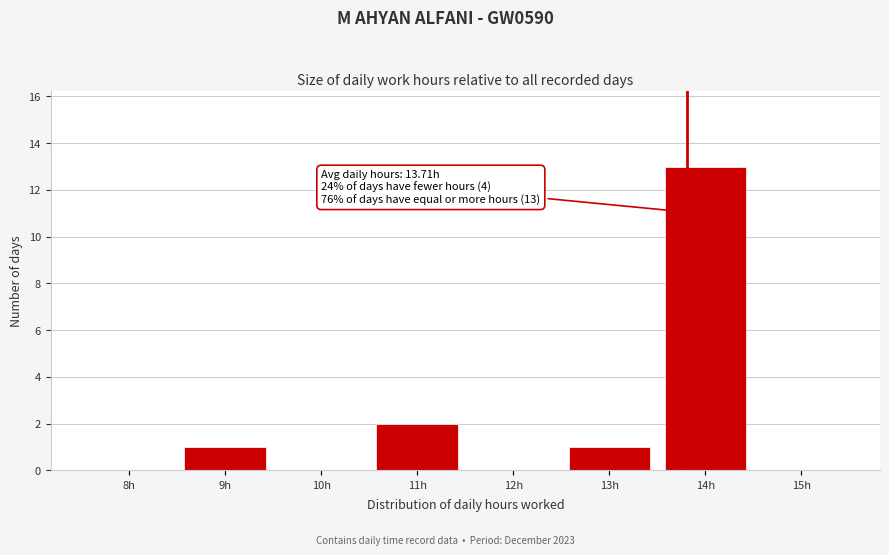

Reading right to left, extract all data points from this chart.

15h=0	14h=13	13h=1	12h=0	11h=2	10h=0	9h=1	8h=0